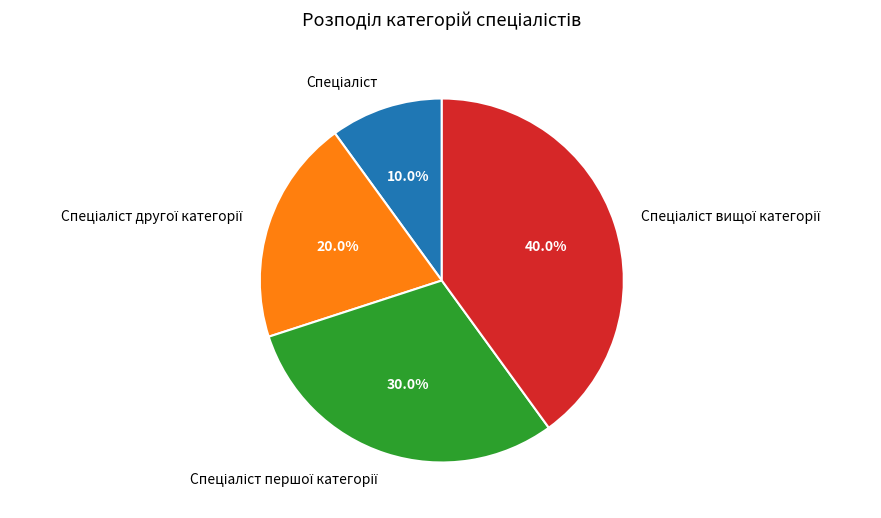

Is there any slice that represents more than half of the pie?

No